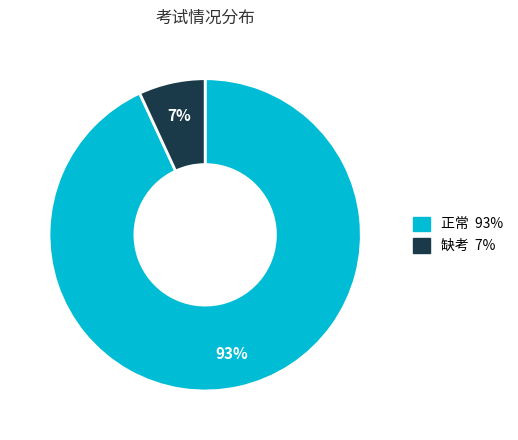

How many segments does this pie chart have?

2